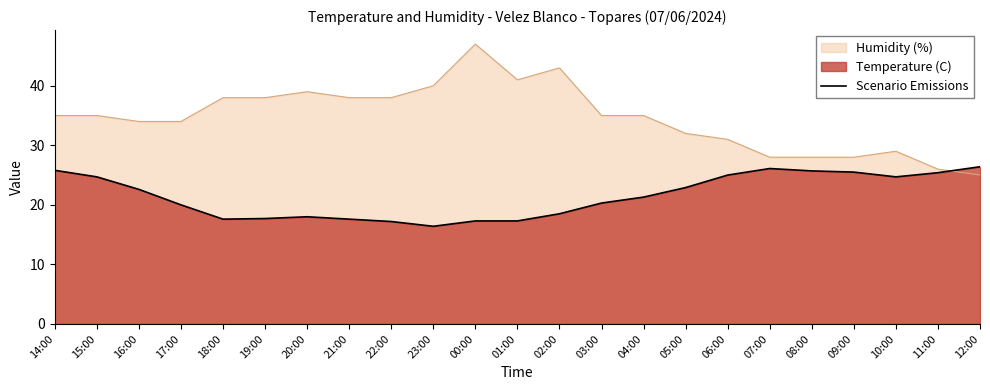

What is the difference between the maximum and minimum values?

10.0